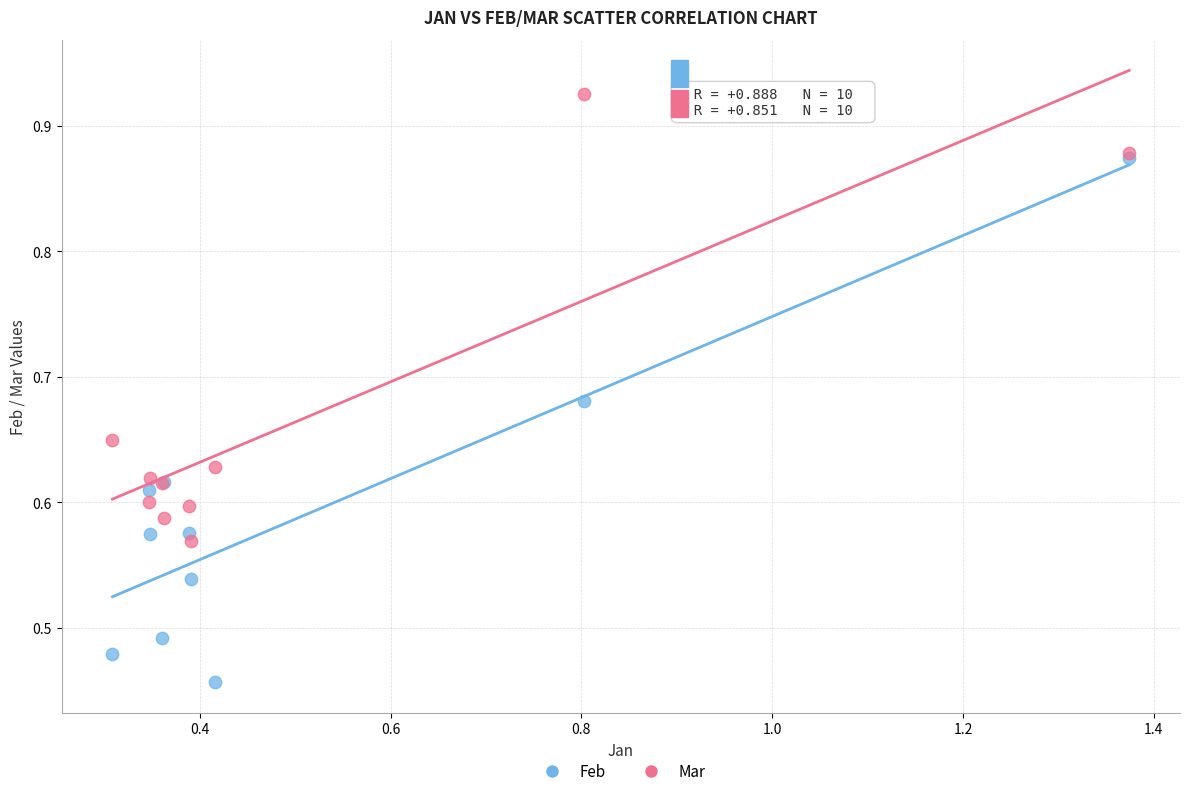

Which series contains the highest Y value?

Mar